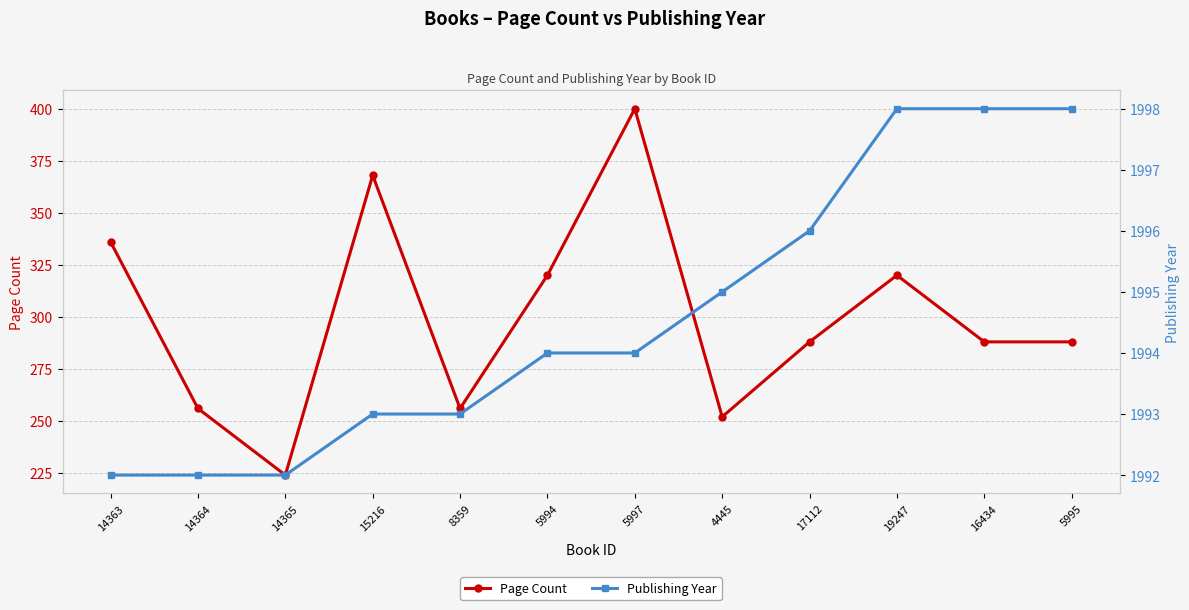

What are all the series names shown in the legend?

Page Count, Publishing Year